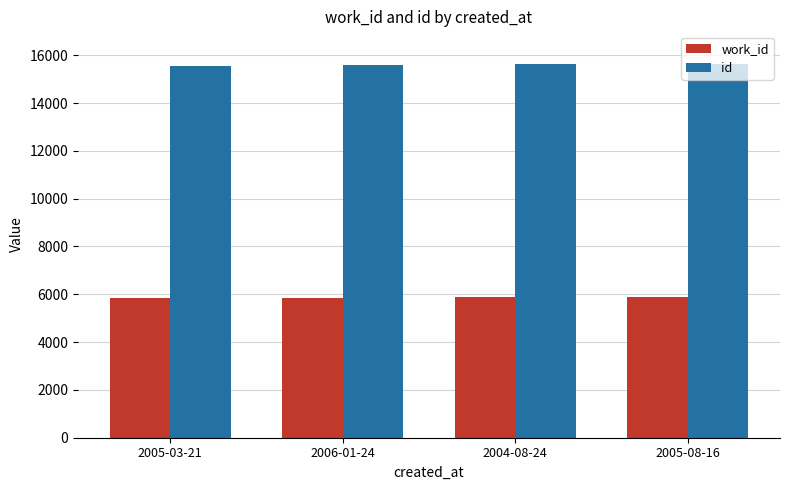

List the series in order of their peak value, lowest first.

work_id, id